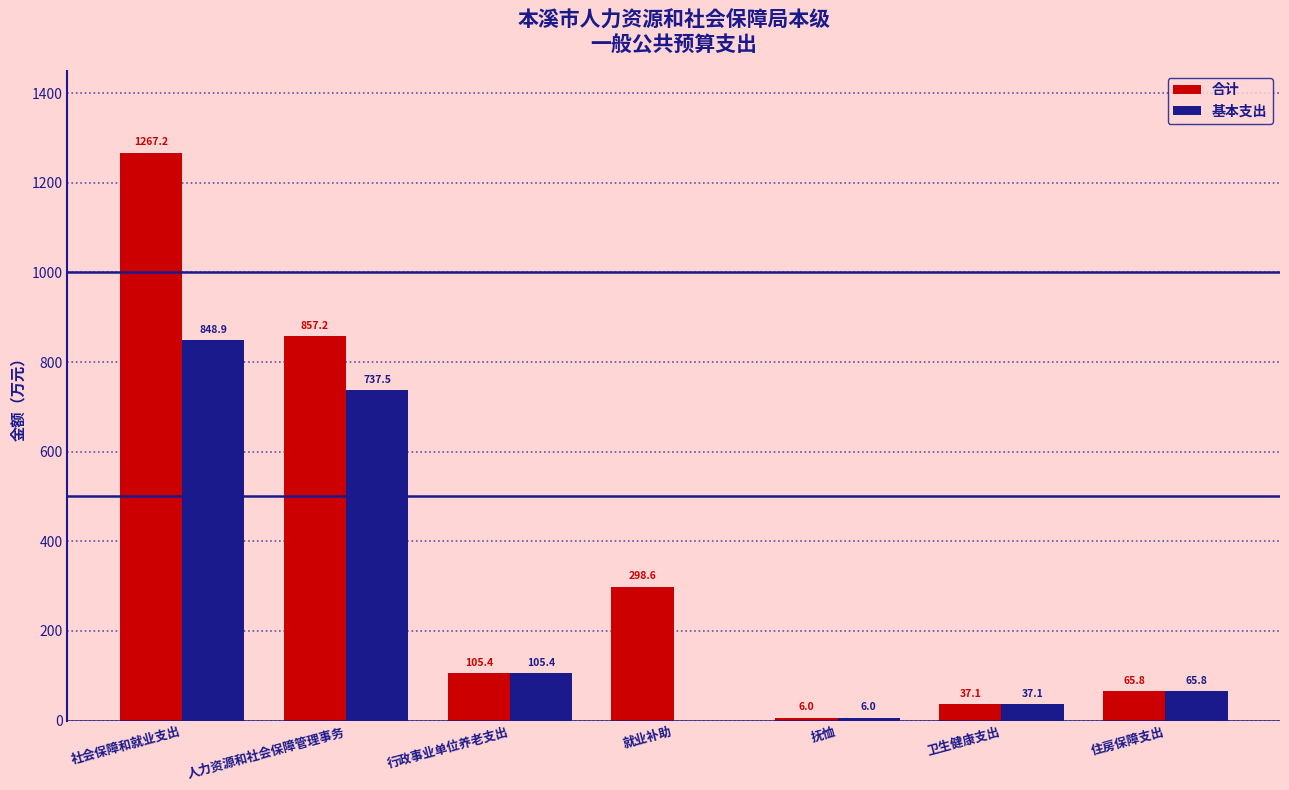

How many groups of bars are there?

7